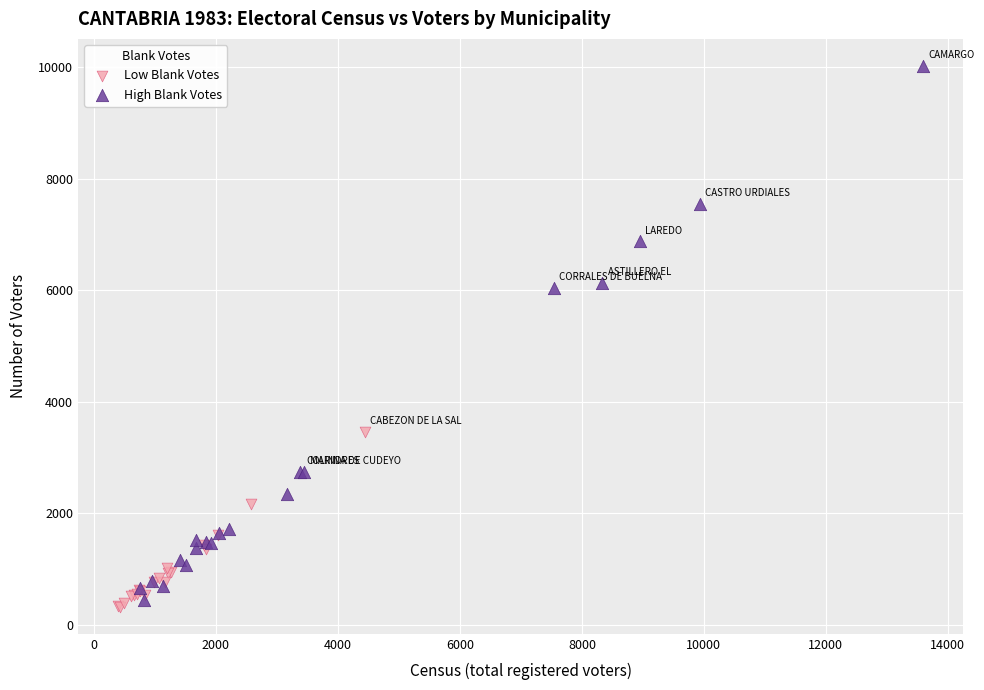

Which series reaches the maximum Y coordinate?

High Blank Votes